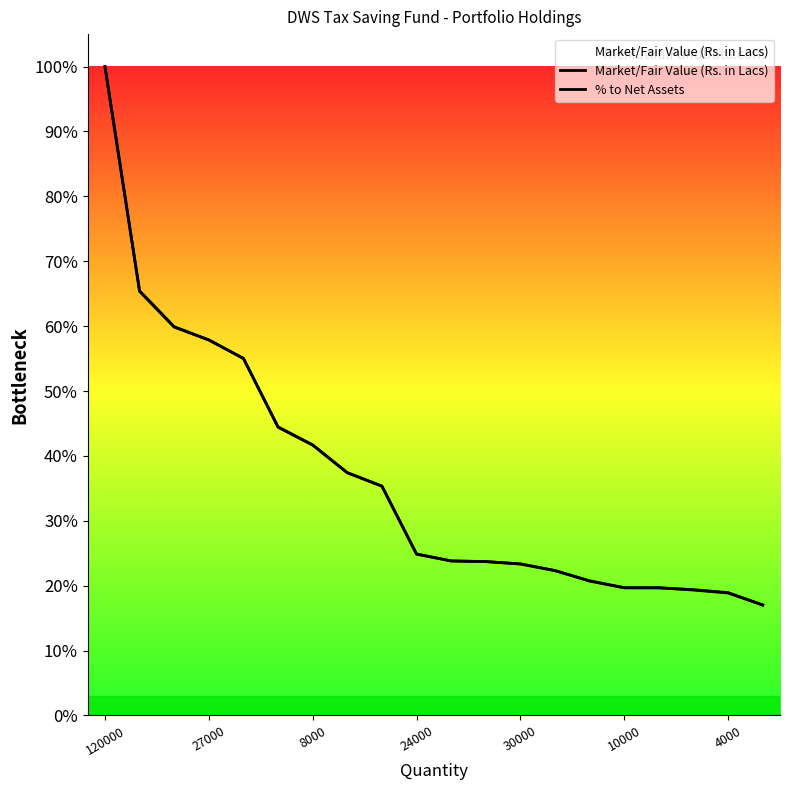

Is this an area chart (filled region under the line)?

No